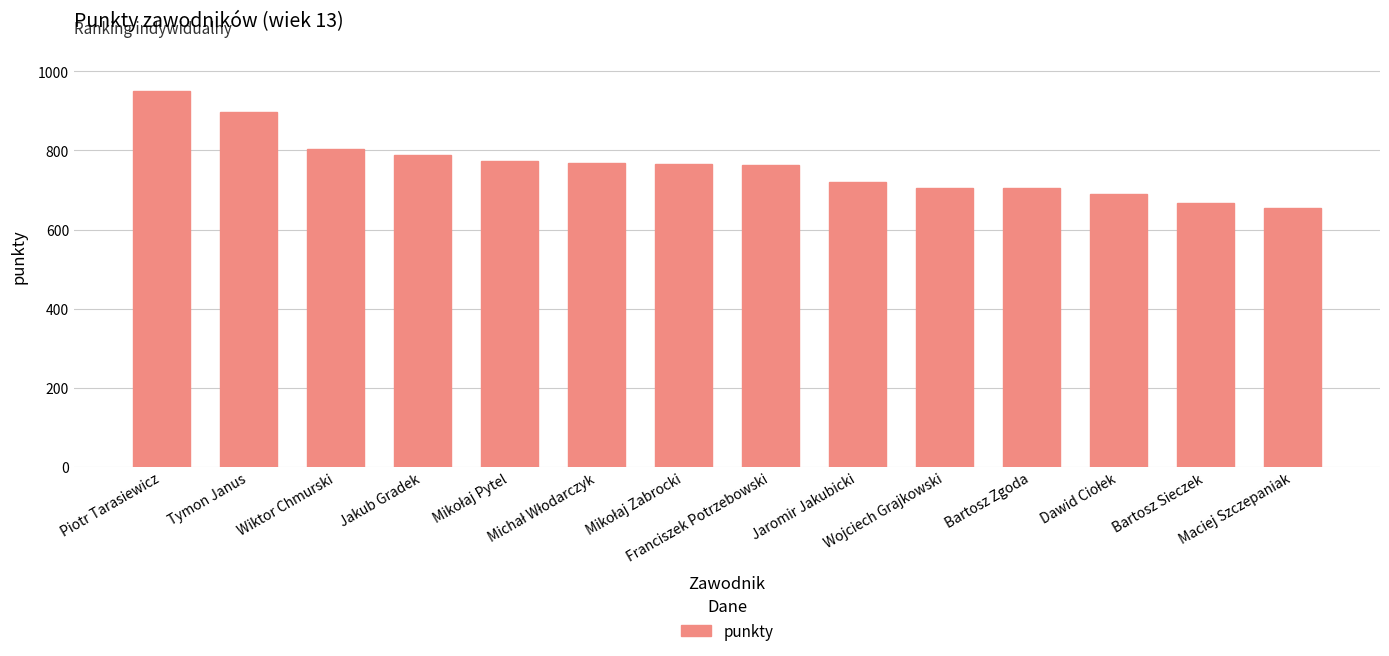

How many values are below 765?

7